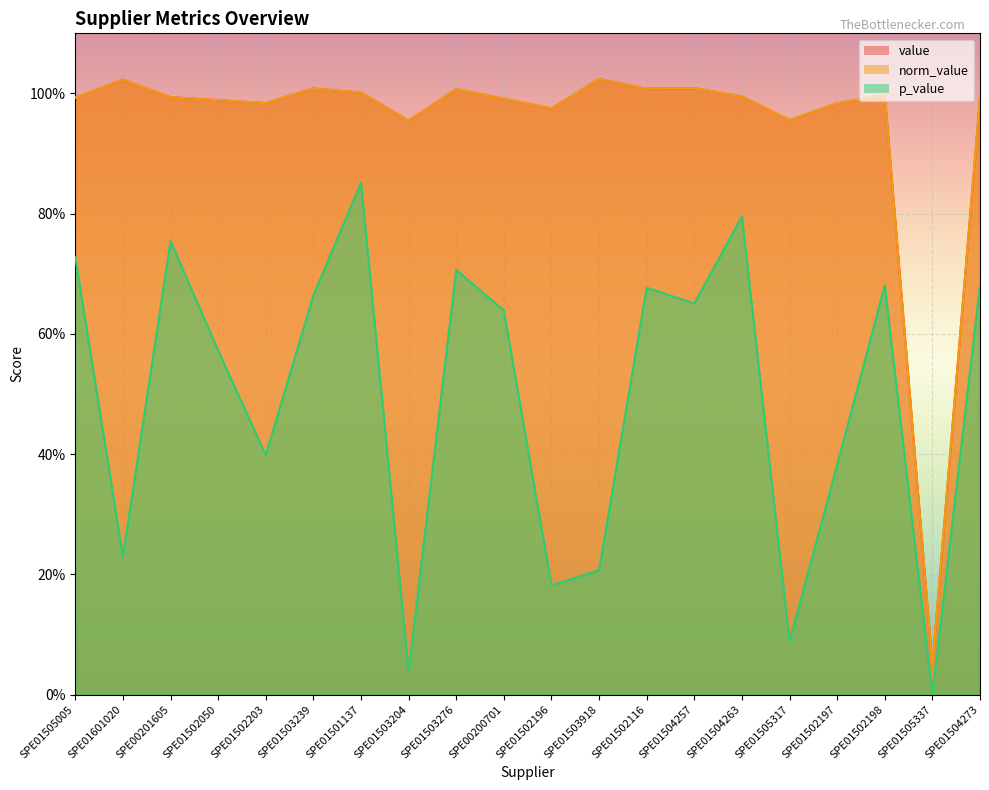

Which label corresponds to the largest value in the chart?

SPE01503918